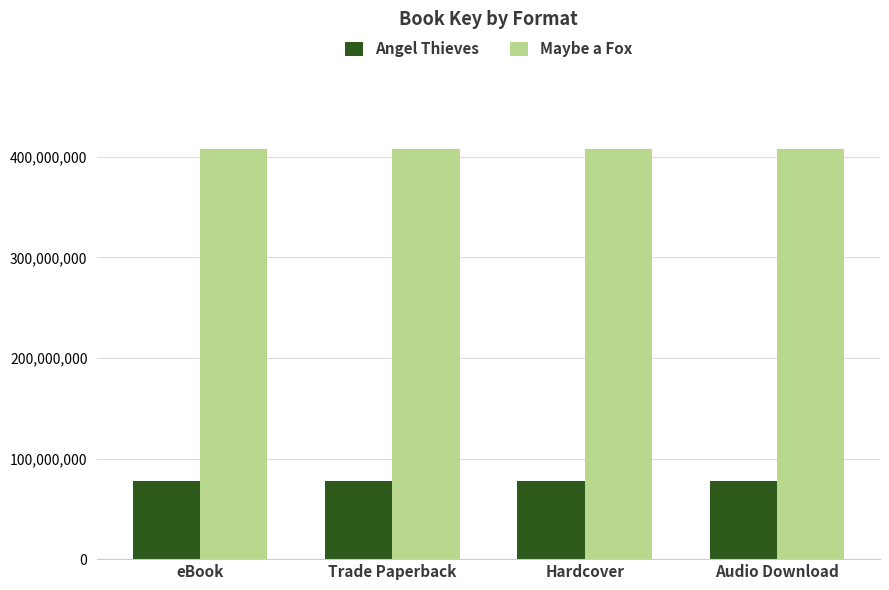

The value of Angel Thieves at Audio Download is 77691886. True or false?

True